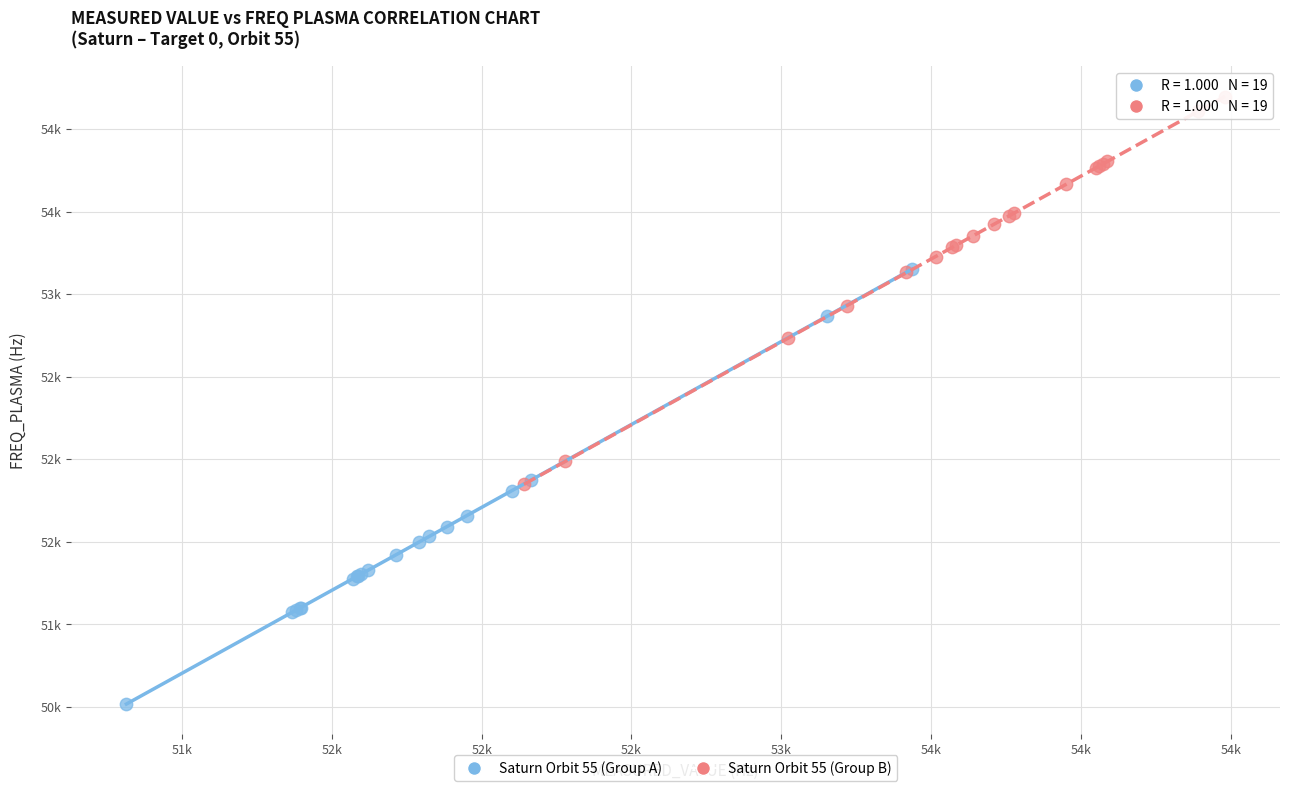

Which series has the largest Y range (max minus min)?

Saturn Orbit 55 (Group A)